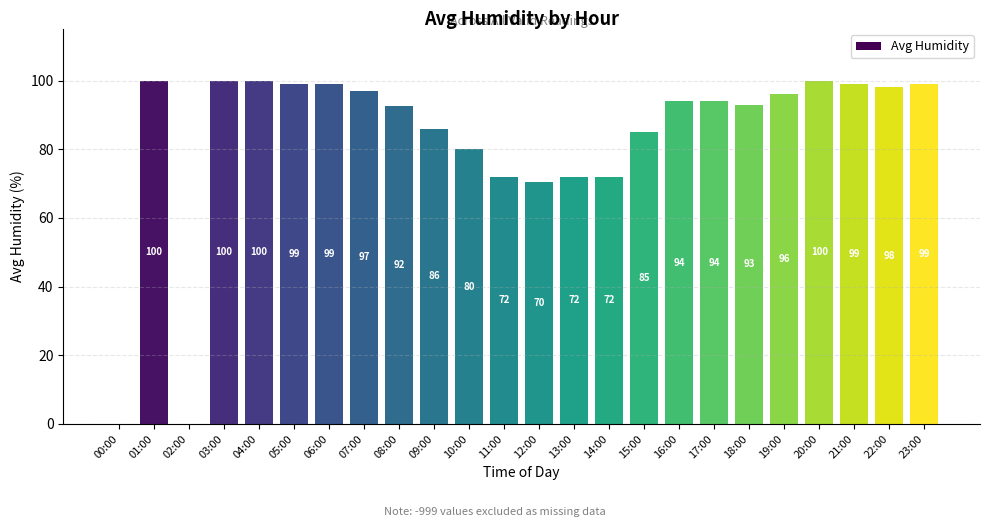

What is the change in value from 17:00 to 21:00?

+5.0